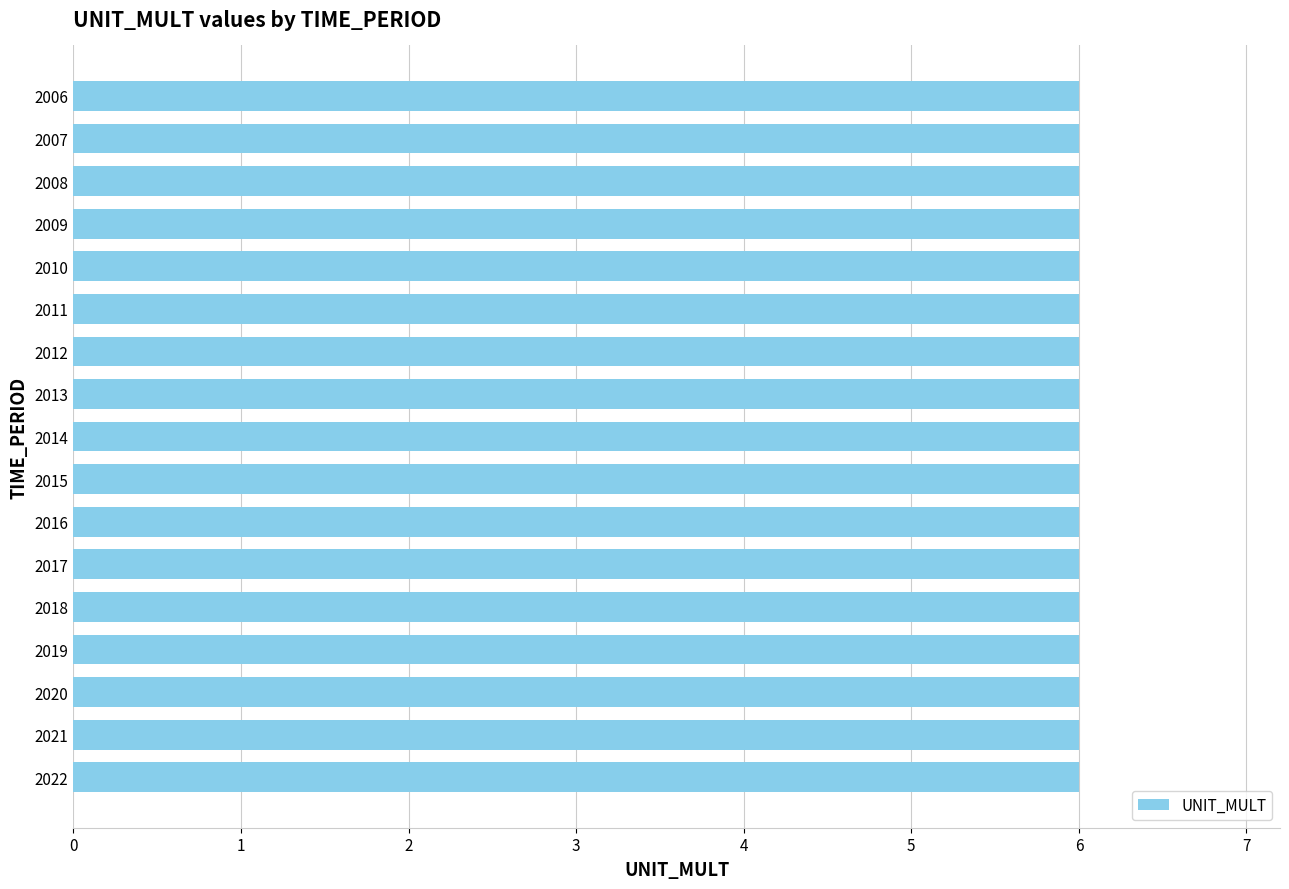

What value does the UNIT_MULT series have at 2011?

6